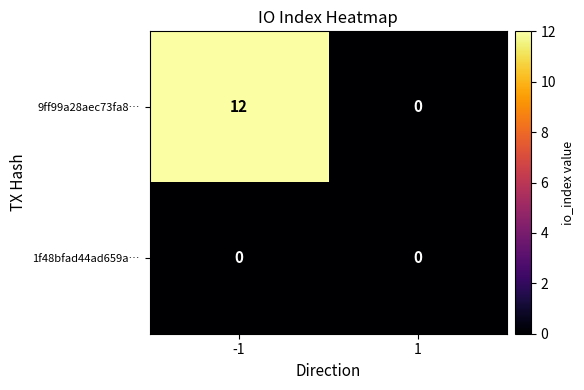

Count the number of data series in this chart.

2